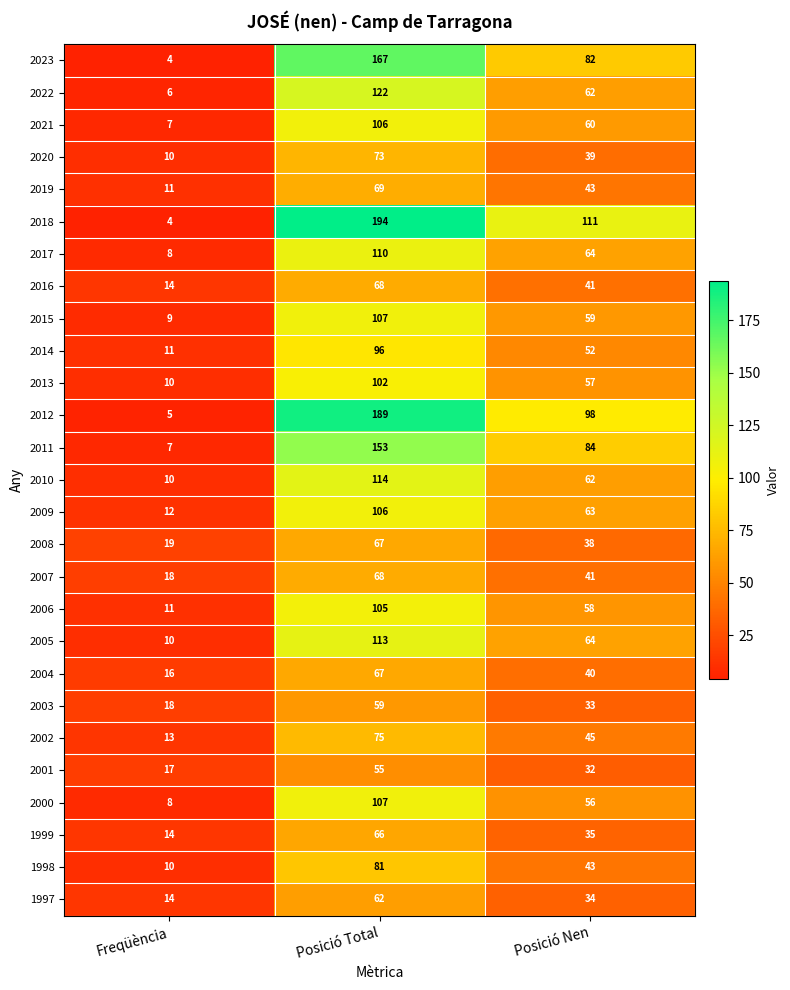

Where is 2005 nearest to the value 61?

Posició Nen